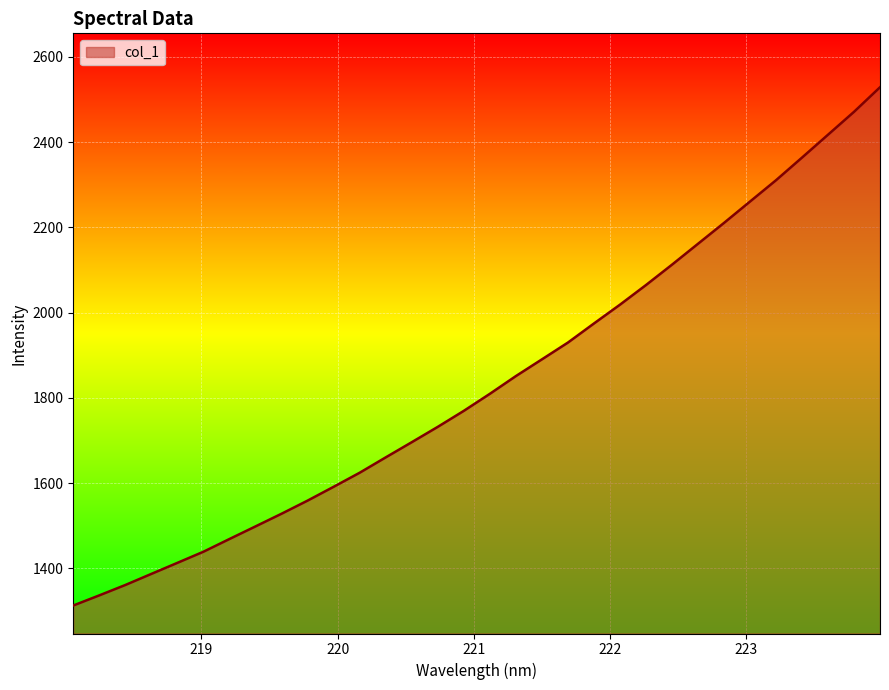

What is the smallest value displayed?

1313.2